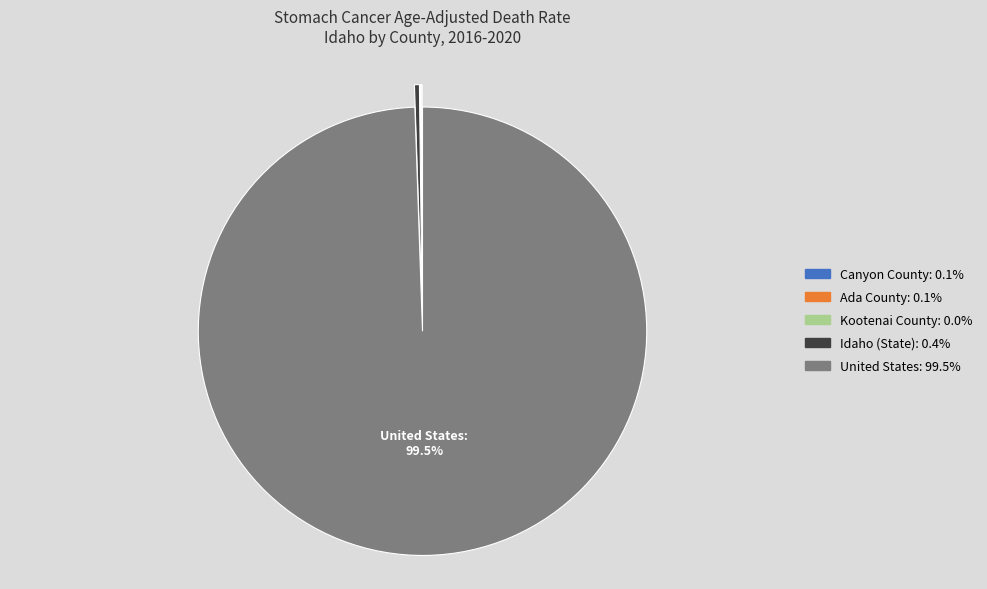

Which category accounts for the majority?

United States